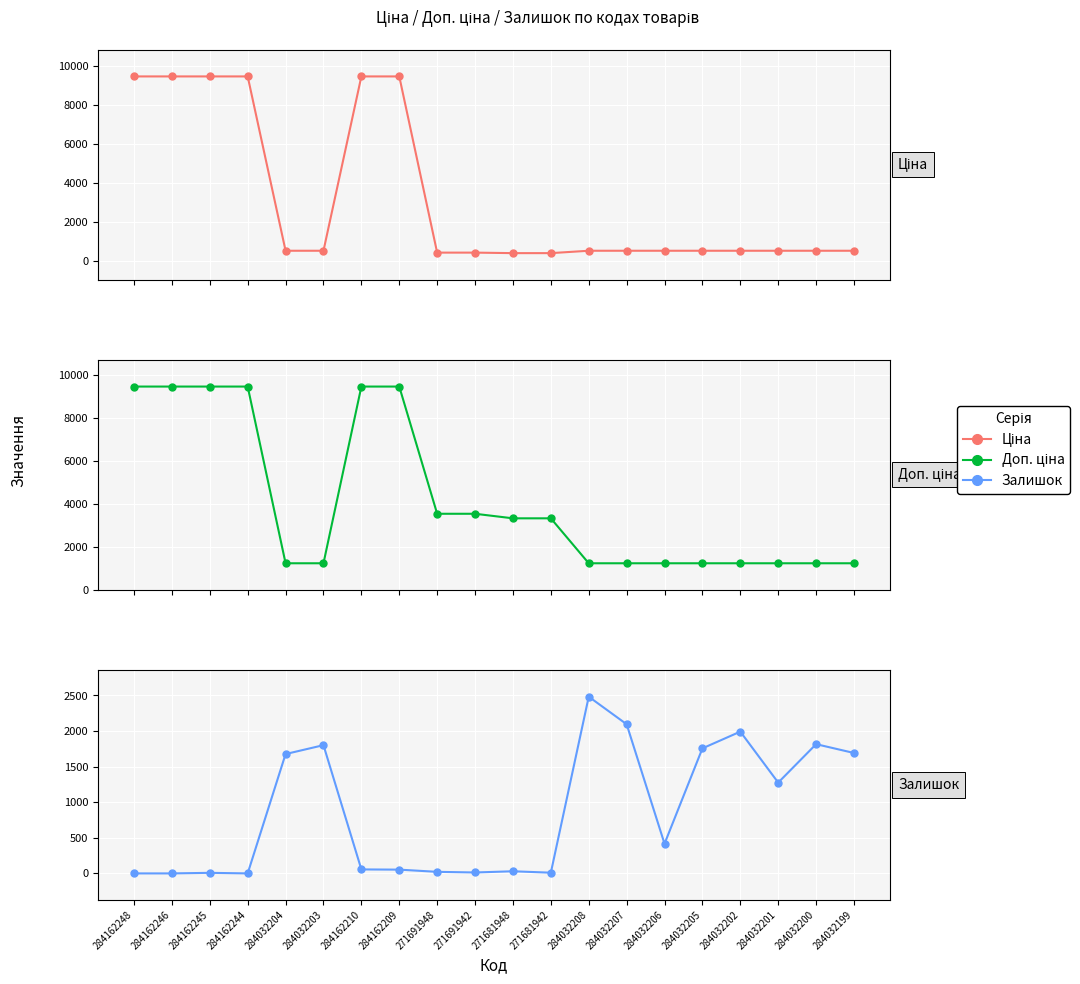

At which label is Доп. ціна closest to 5357?

271691948